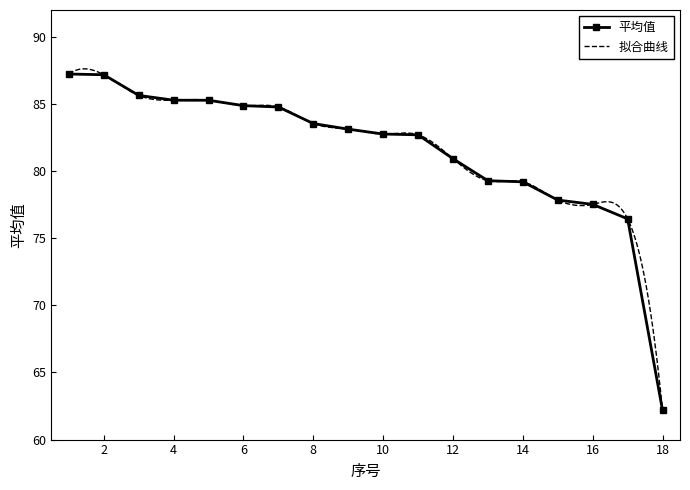

True or false: the data has more than 0 interior local peaks.

False